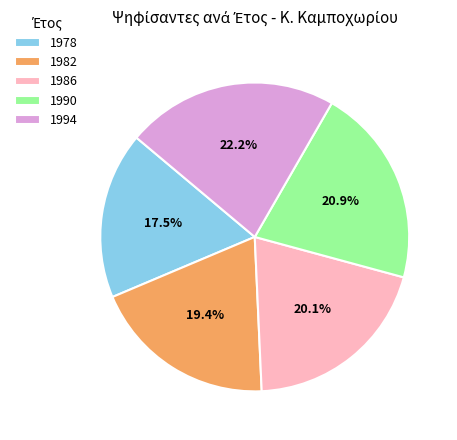

Approximately how many times larger is the value at 1978 compared to 1986?

0.9